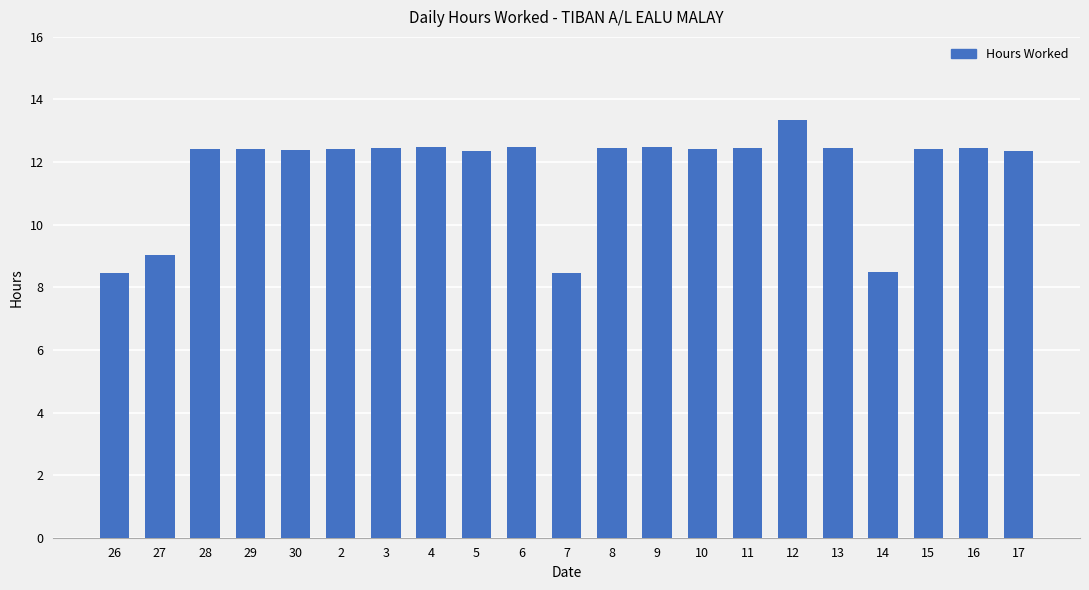

What is the difference between the maximum and minimum values?

4.9